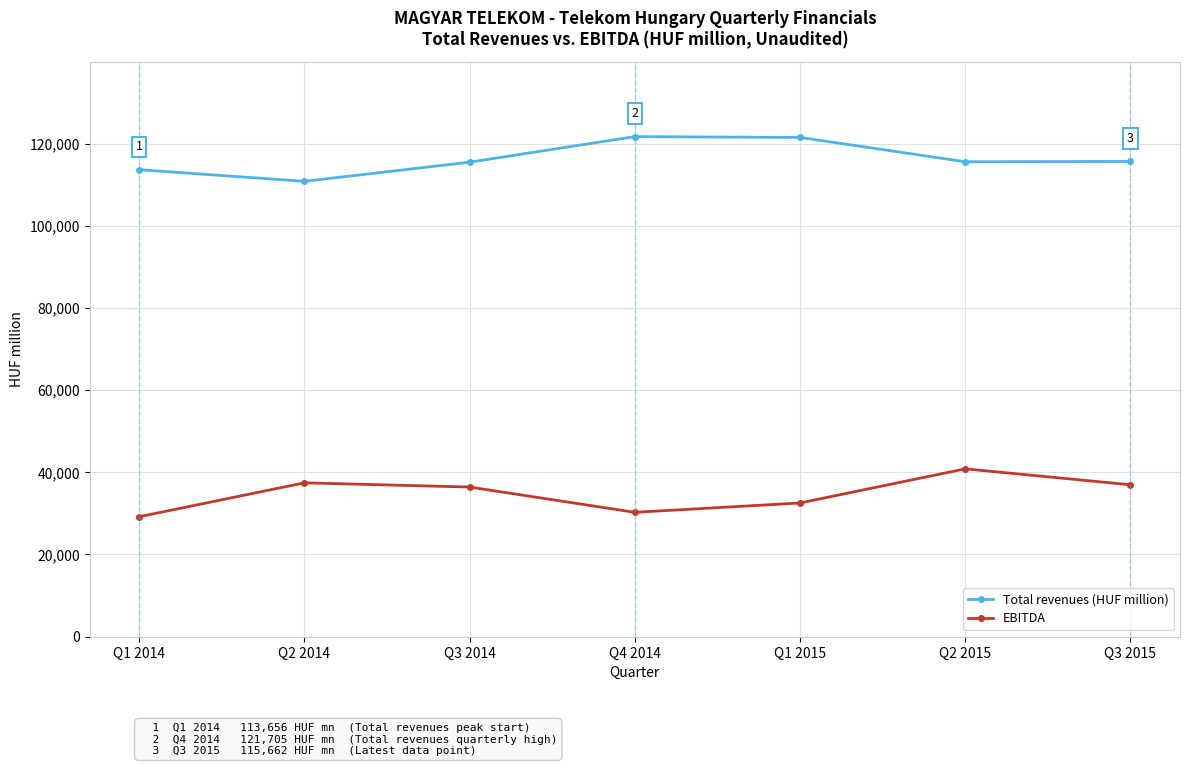

Which category has the lowest value in the Total revenues (HUF million) series?

Q2 2014